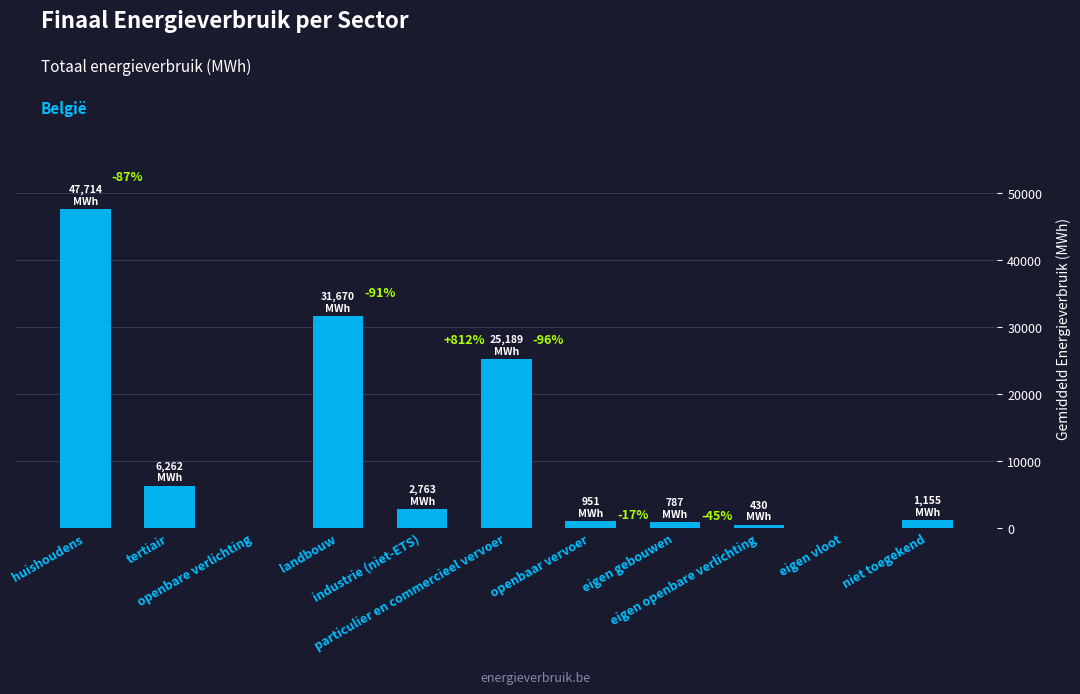

Are the bars horizontal?

No